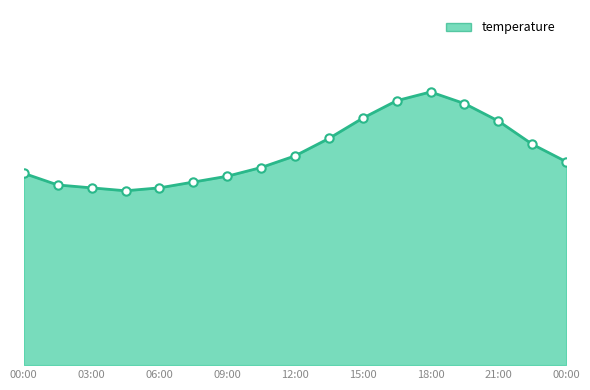

How many points are higher than both their immediate neighbors (excluding endpoints)?

1